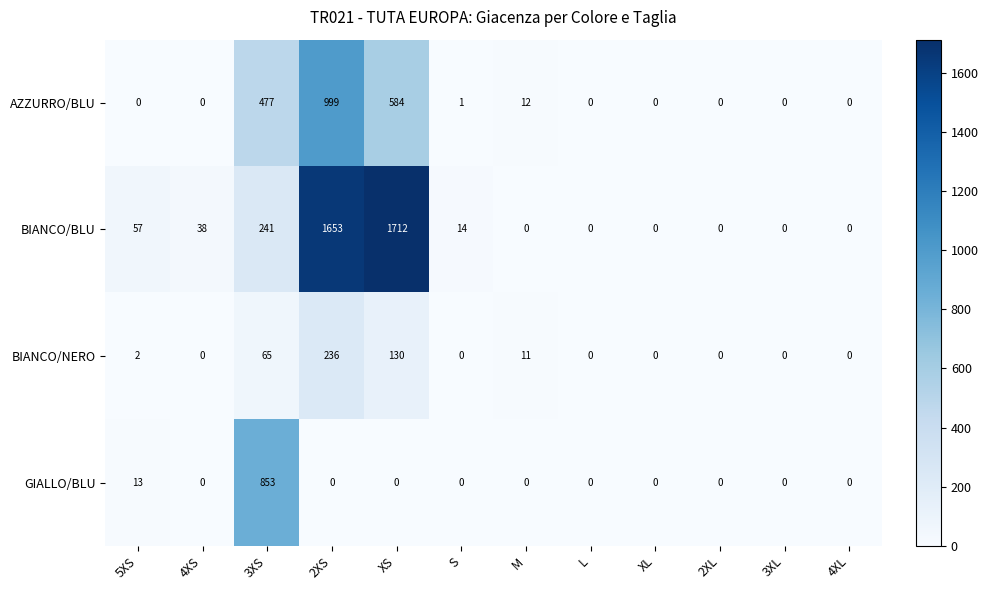

List the series in order of their peak value, lowest first.

BIANCO/NERO, GIALLO/BLU, AZZURRO/BLU, BIANCO/BLU